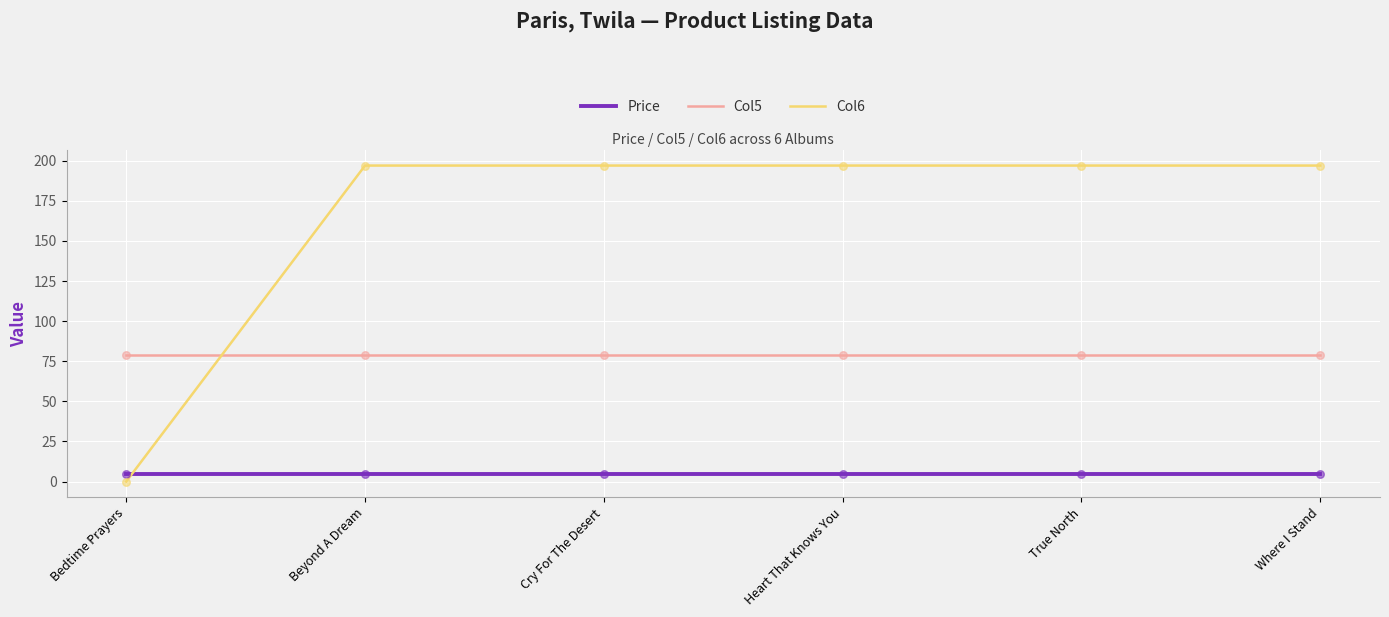

Which series has the largest range (max minus min)?

Col6